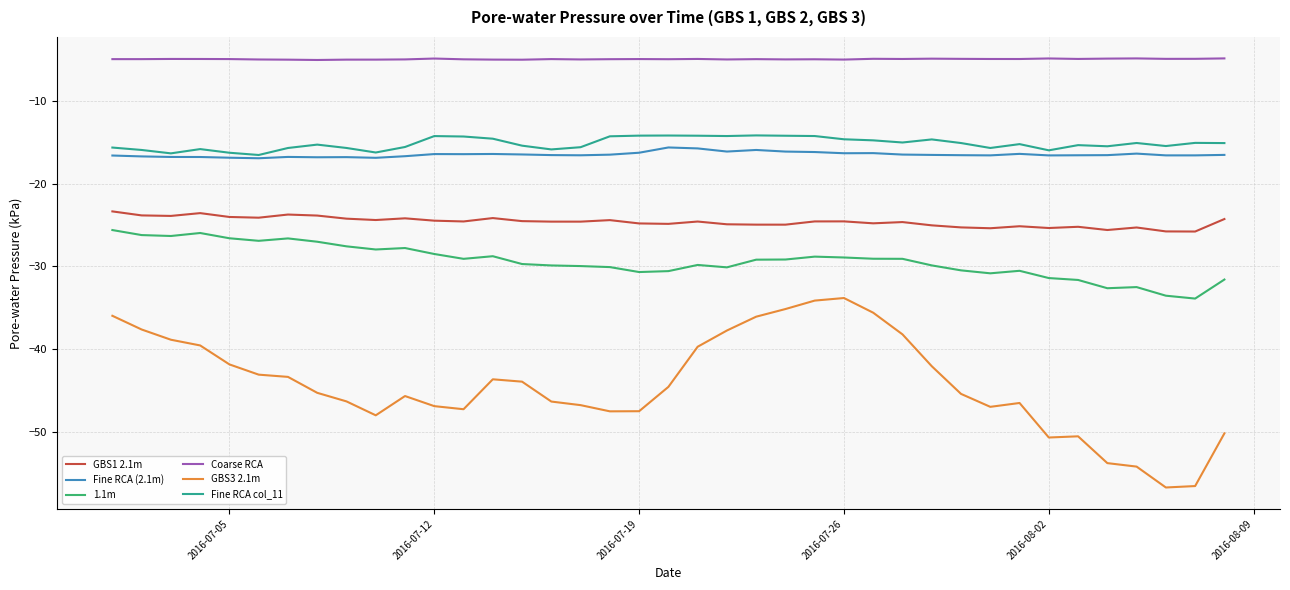

Which series has the largest total across all categories?

Coarse RCA